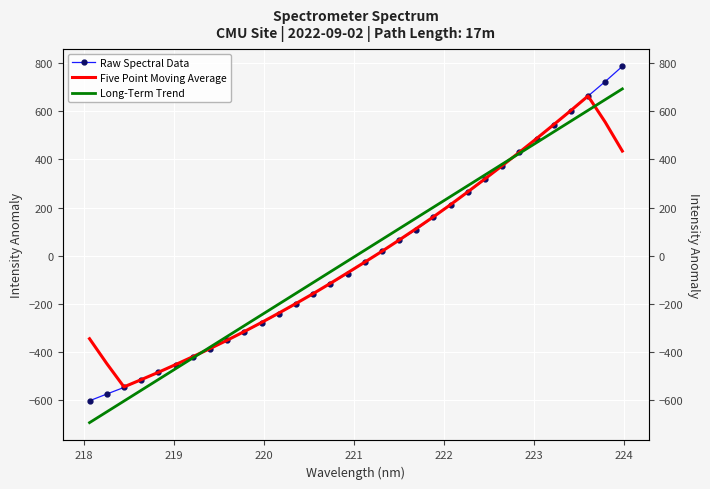

Rank the series by their maximum value, from highest to lowest.

Raw Spectral Data, Long-Term Trend, Five Point Moving Average